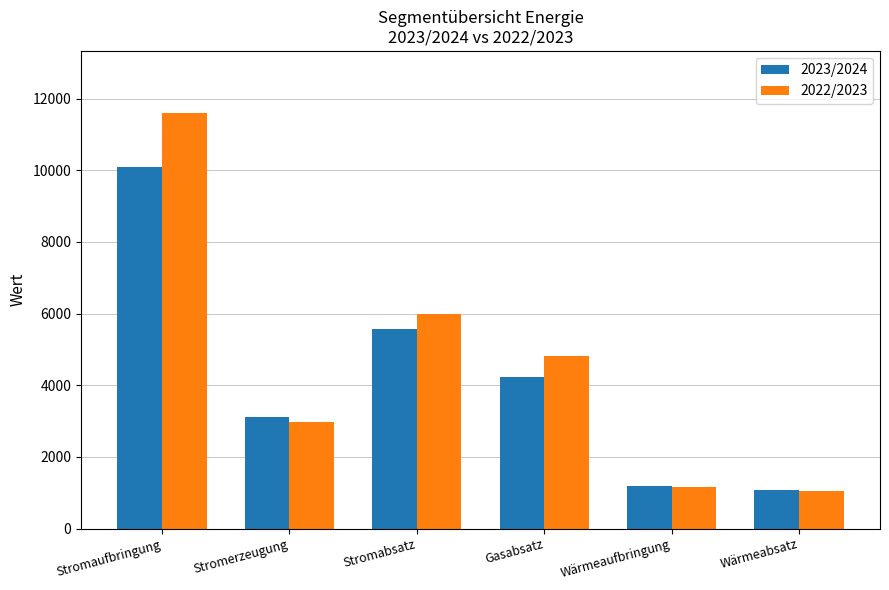

Are the bars grouped side by side (vs. stacked)?

Yes